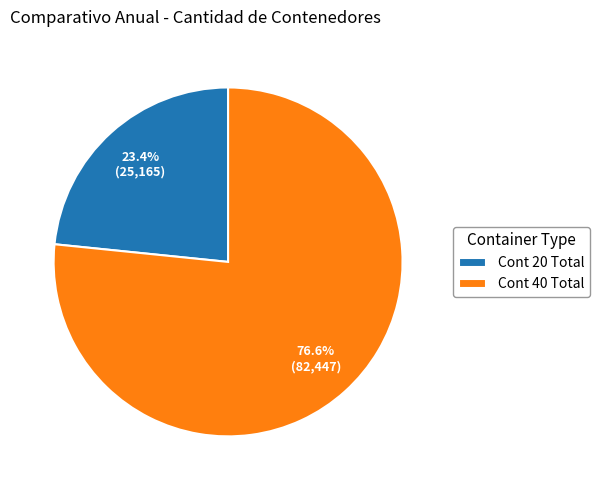

Between Cont 40 Total and Cont 20 Total, which is larger?

Cont 40 Total